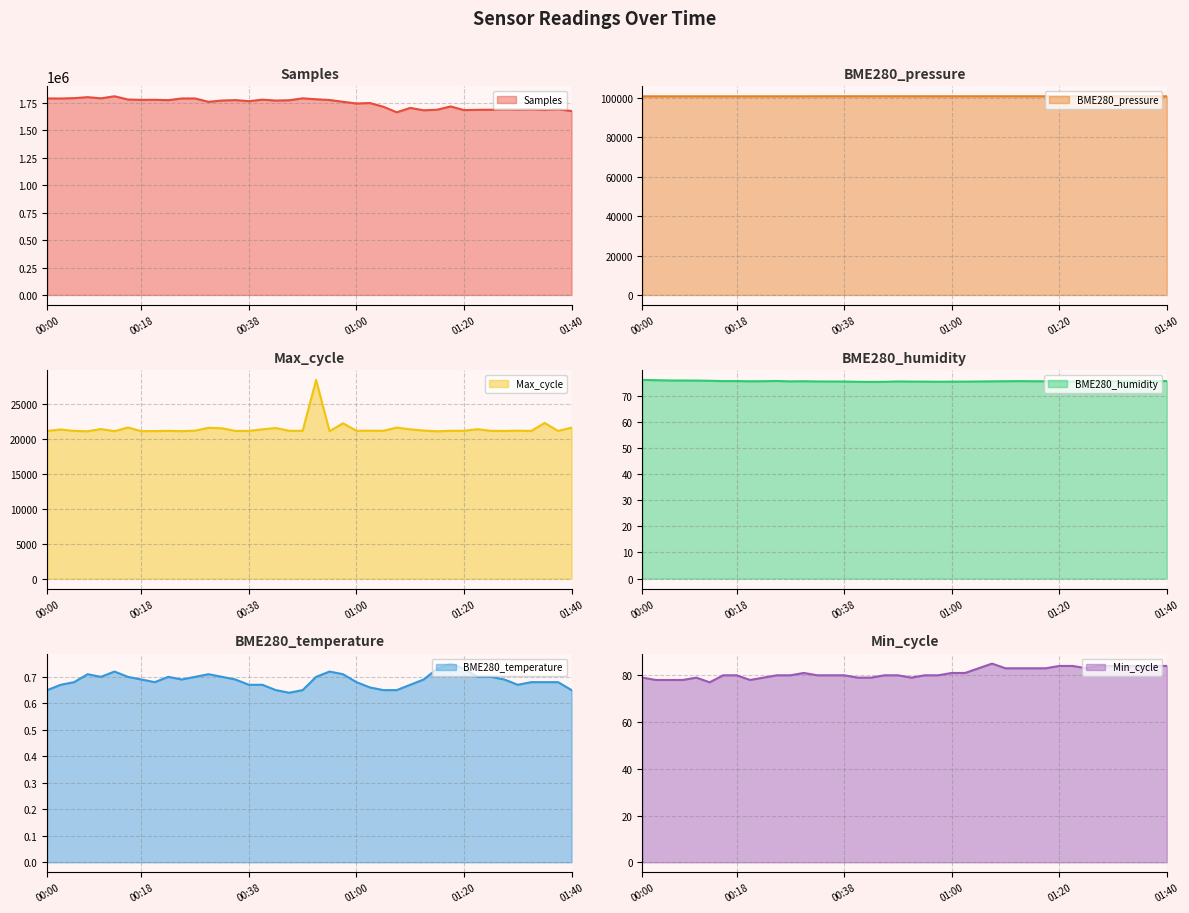

List the labels in order of Min_cycle value, smallest first.

00:13, 00:03, 00:05, 00:08, 00:20, 00:00, 00:10, 00:23, 00:40, 00:43, 00:53, 00:15, 00:18, 00:25, 00:28, 00:33, 00:35, 00:38, 00:45, 00:48, 00:55, 00:58, 00:30, 01:00, 01:03, 01:05, 01:10, 01:13, 01:15, 01:18, 01:25, 01:20, 01:23, 01:28, 01:30, 01:33, 01:35, 01:38, 01:40, 01:08